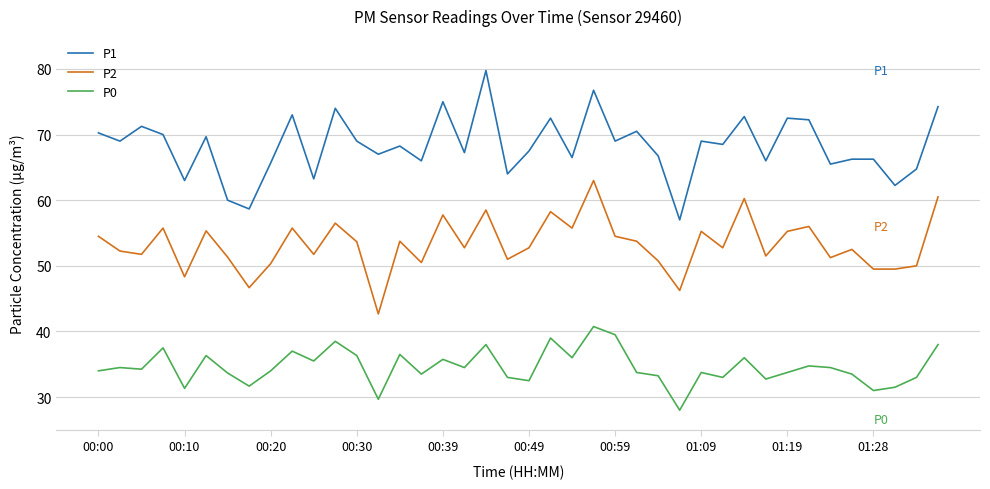

What is the smallest value displayed?

28.0